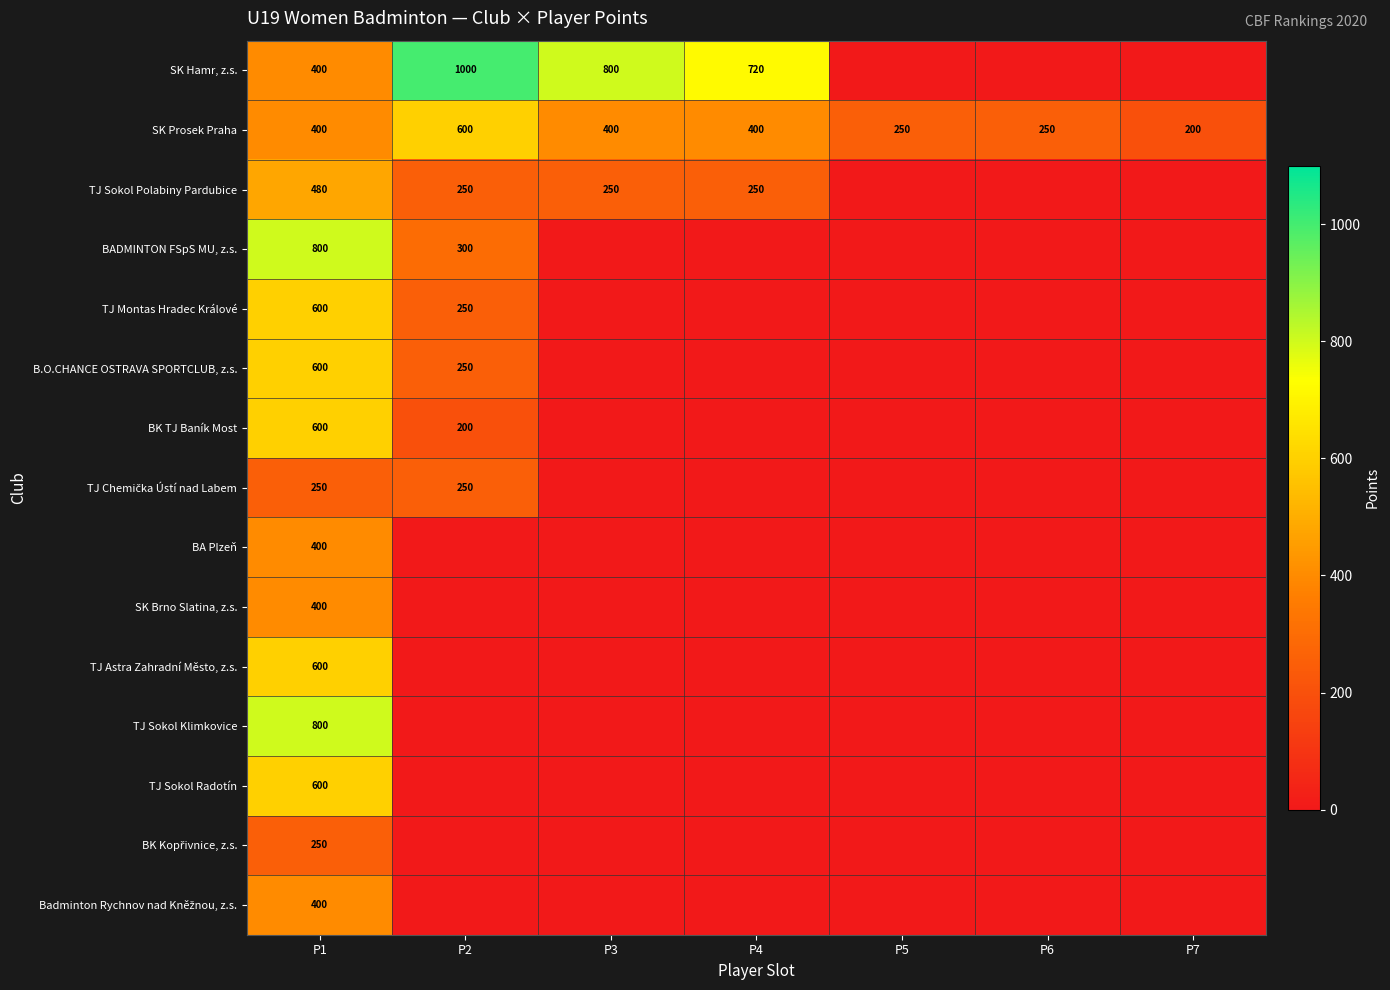

Is the value of BA Plzeň at P1 greater than the value of TJ Sokol Klimkovice at P1?

No